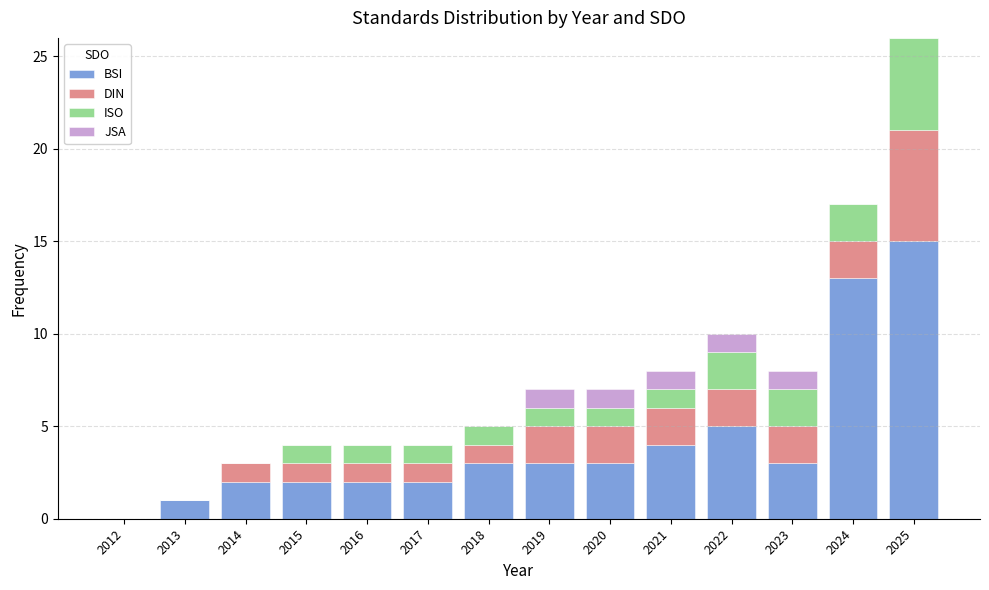

What is the maximum value for BSI?

15